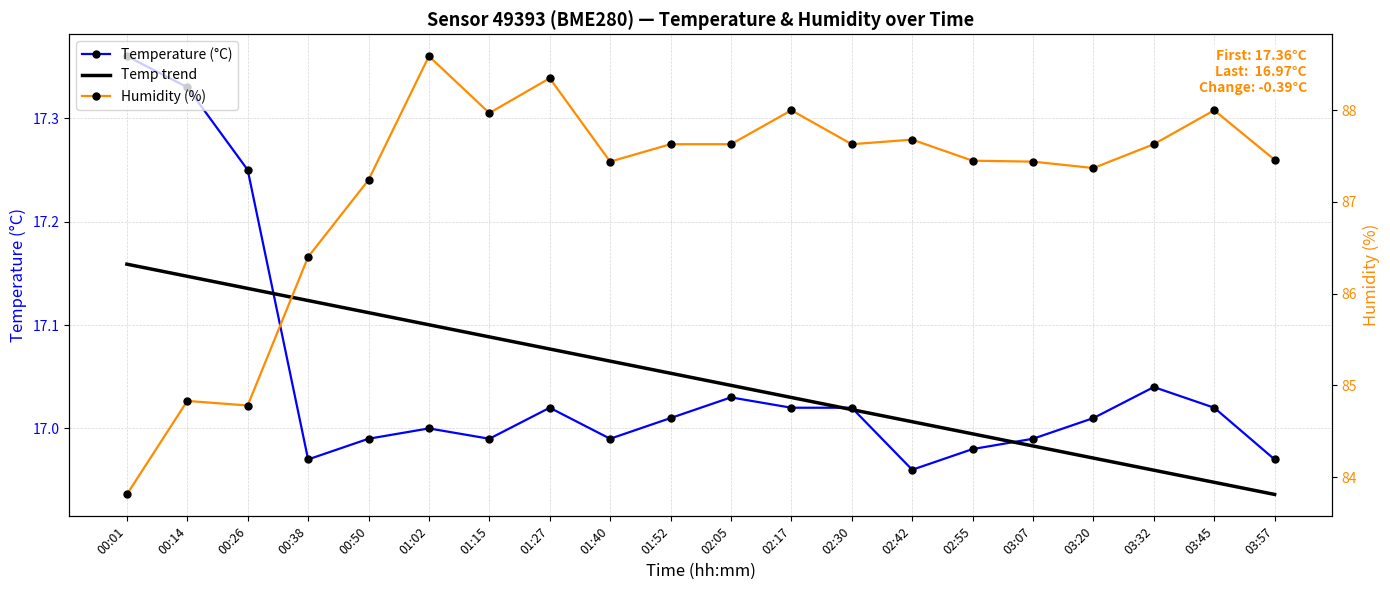

True or false: Temperature (°C) and Humidity (%) cross at least once.

False